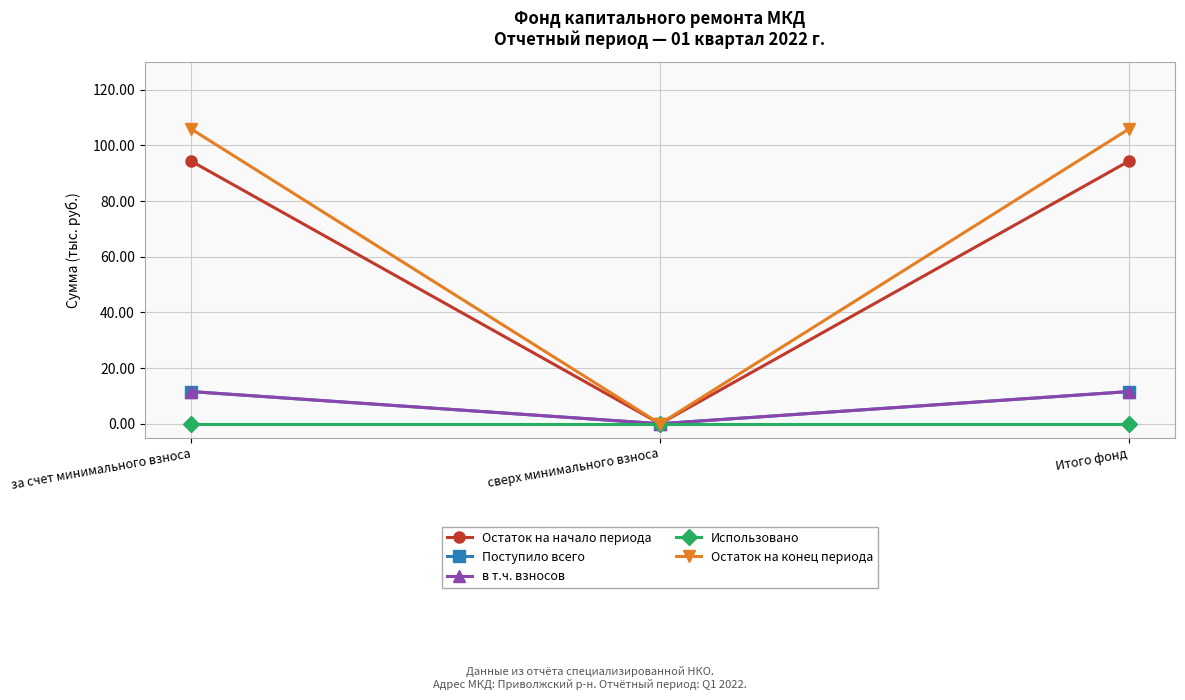

Does the chart have visible grid lines?

Yes